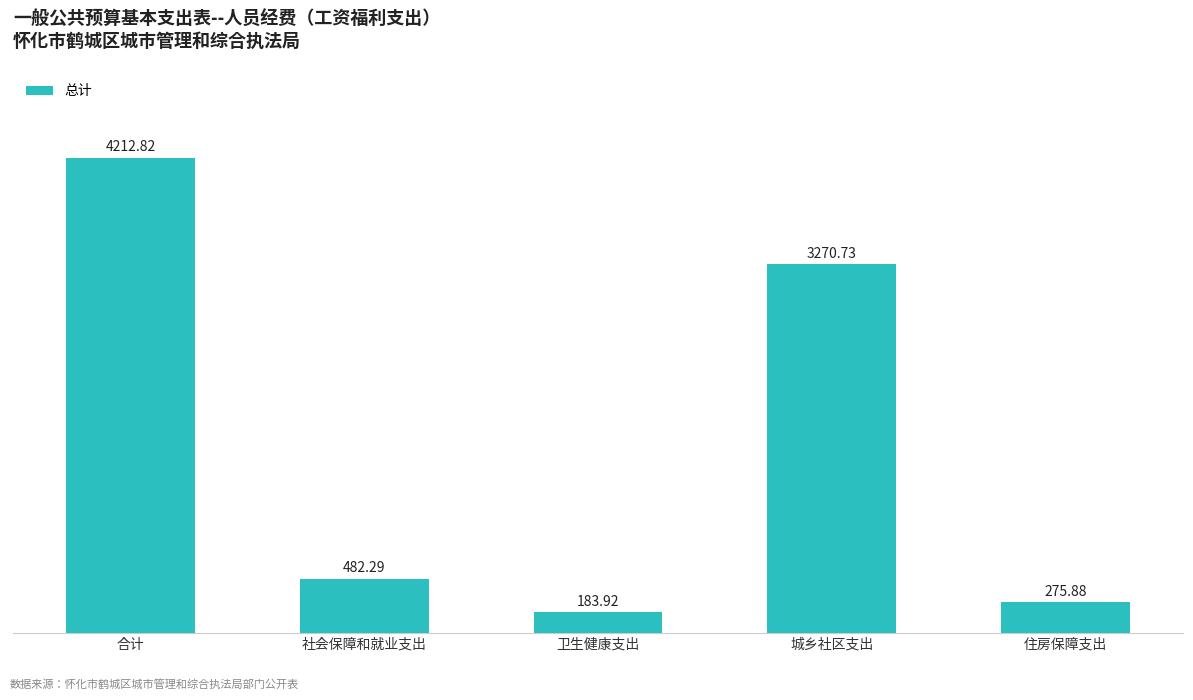

What is the difference between the maximum and minimum values?

4028.9